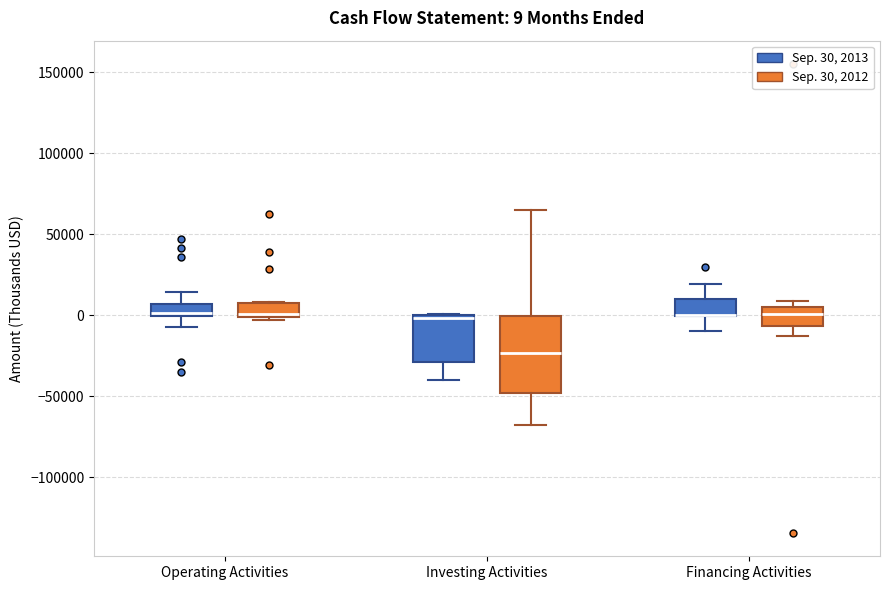

Which box is the tallest, from its lower edge to its upper edge?

Investing Activities (Sep. 30, 2012)